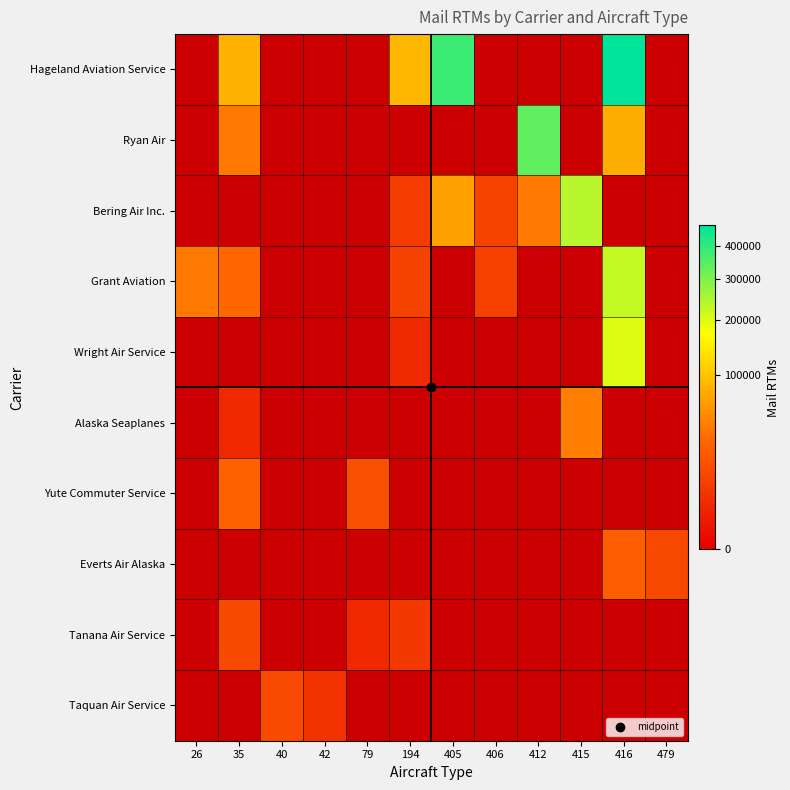

What is the spread (max minus min) of values at 416?

446697.9